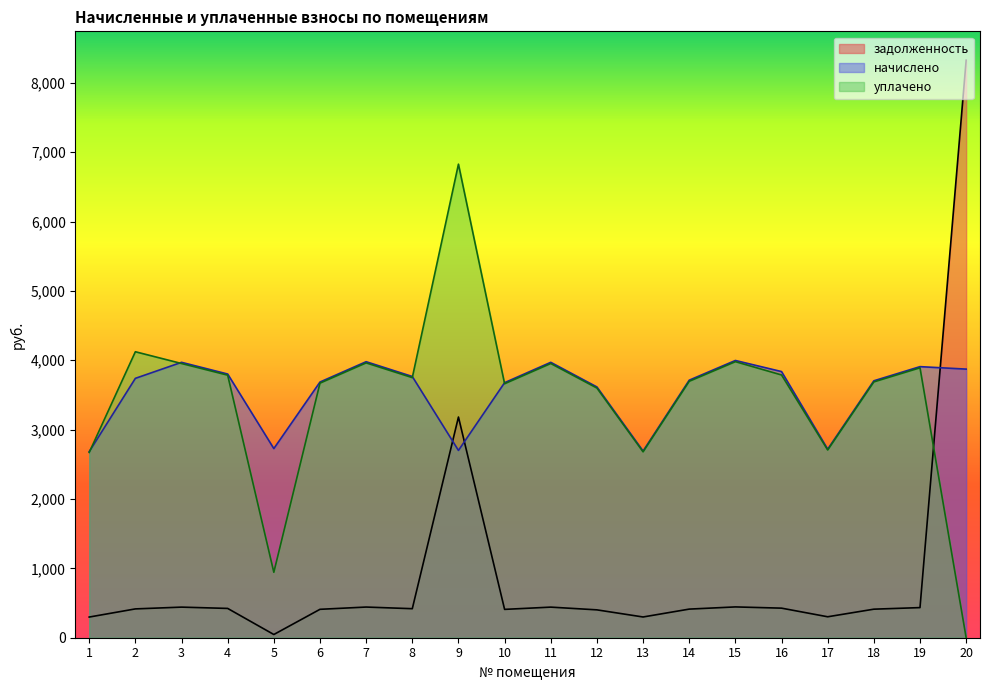

Which series has the largest total across all categories?

начислено